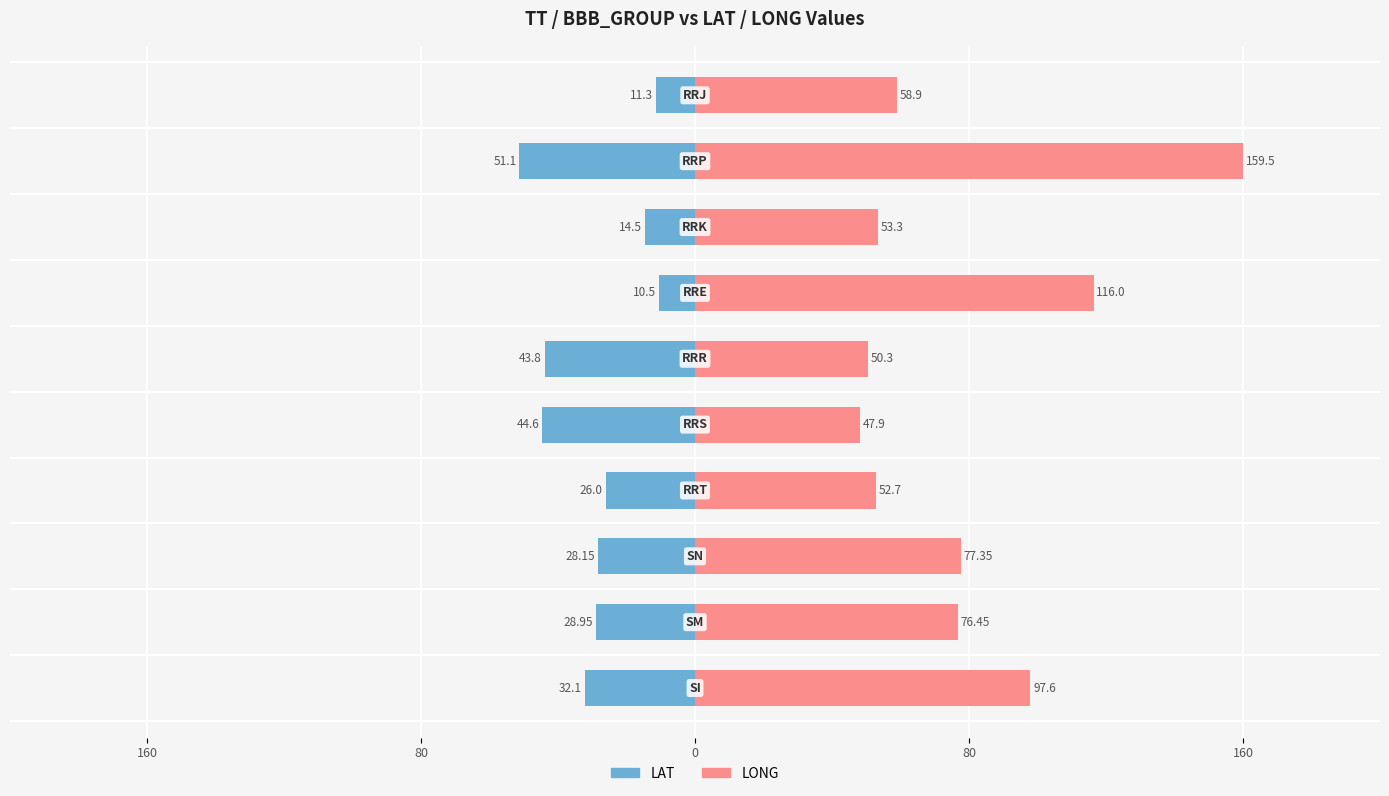

Which series changed the most between 7 and 8?

LONG